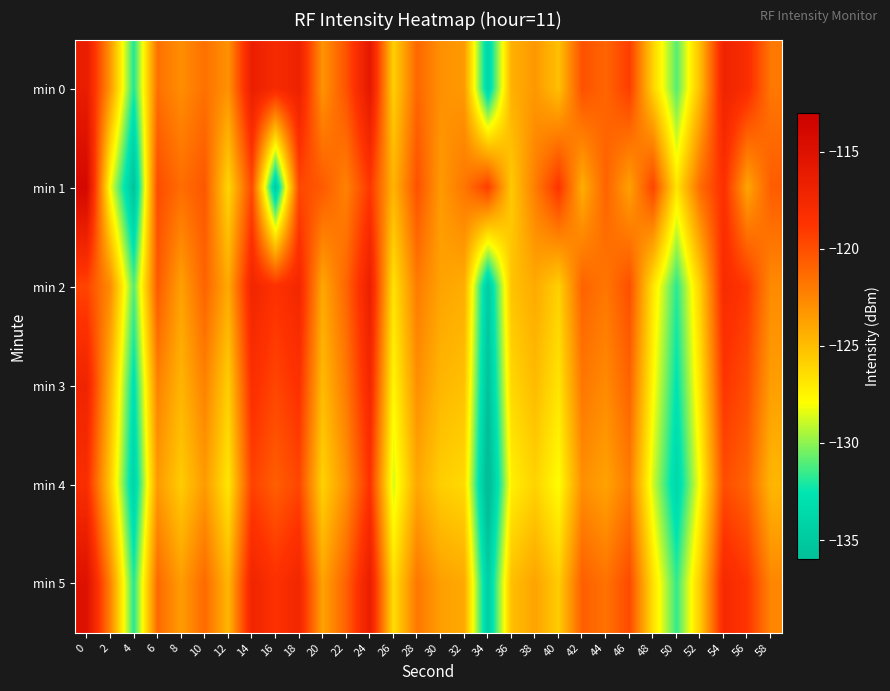

How many data points does each series have?

30